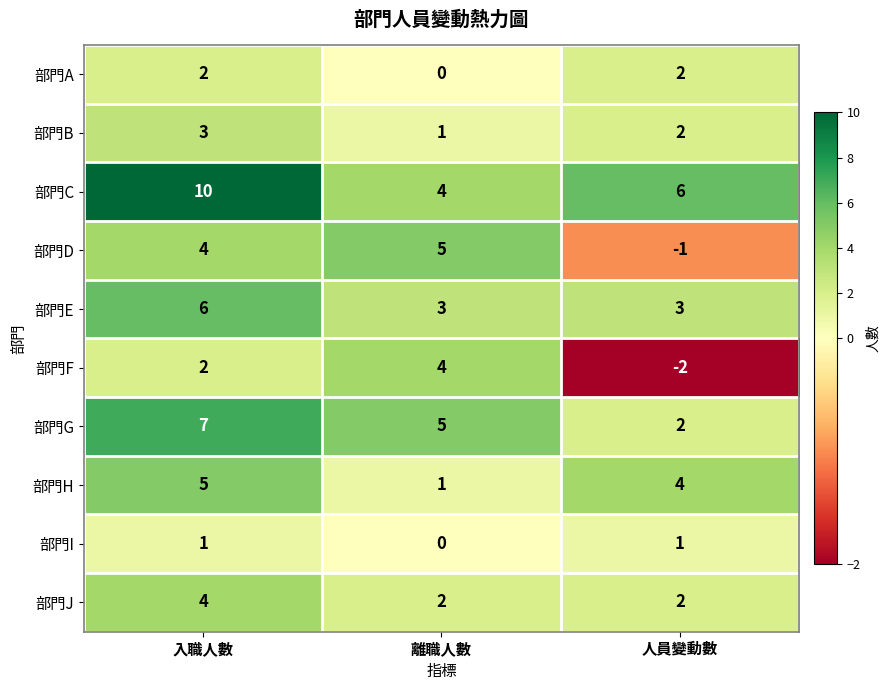

At how many categories does at least one series exceed 7?

1